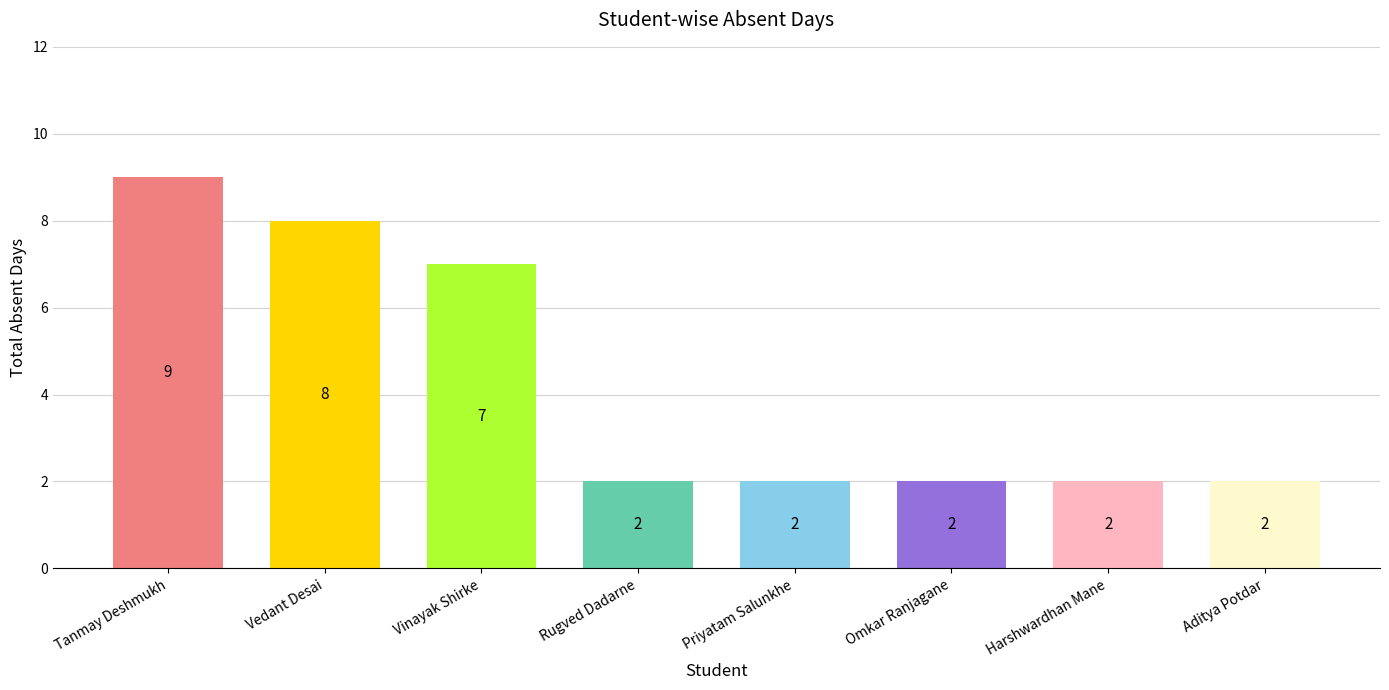

True or false: the data shows 3 at Priyatam Salunkhe.

False